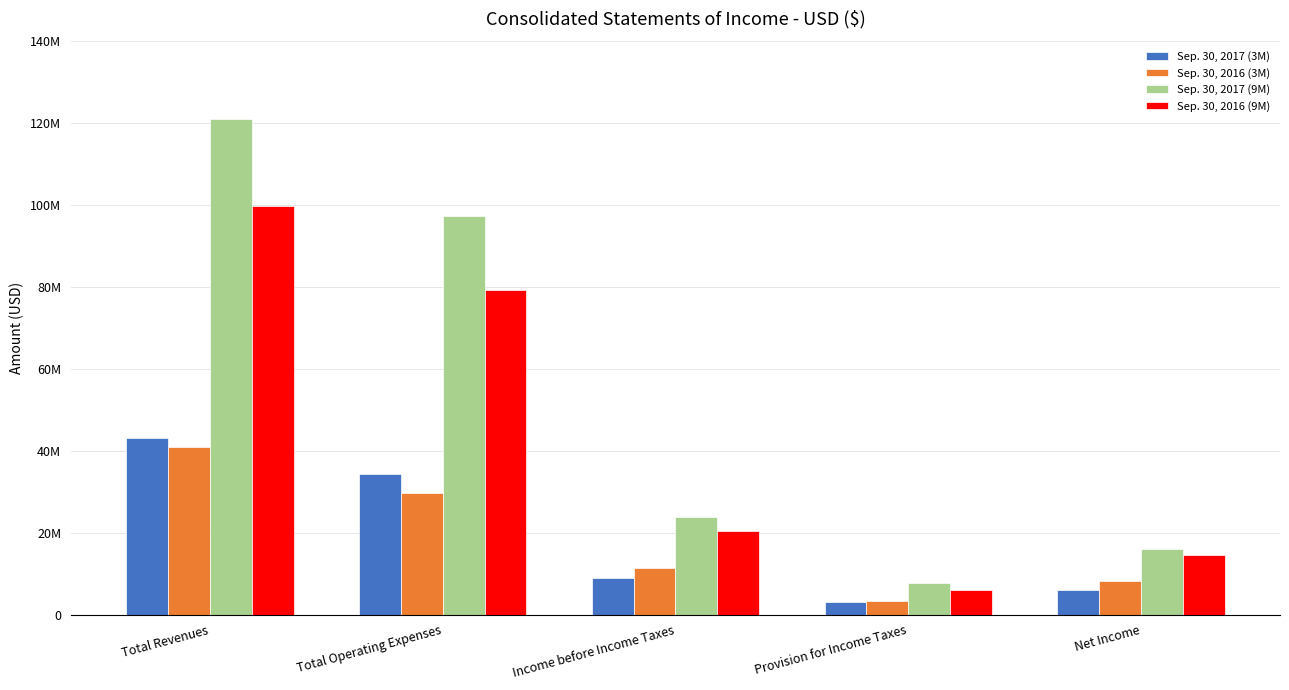

What are all the series names shown in the legend?

Sep. 30, 2017 (3M), Sep. 30, 2016 (3M), Sep. 30, 2017 (9M), Sep. 30, 2016 (9M)